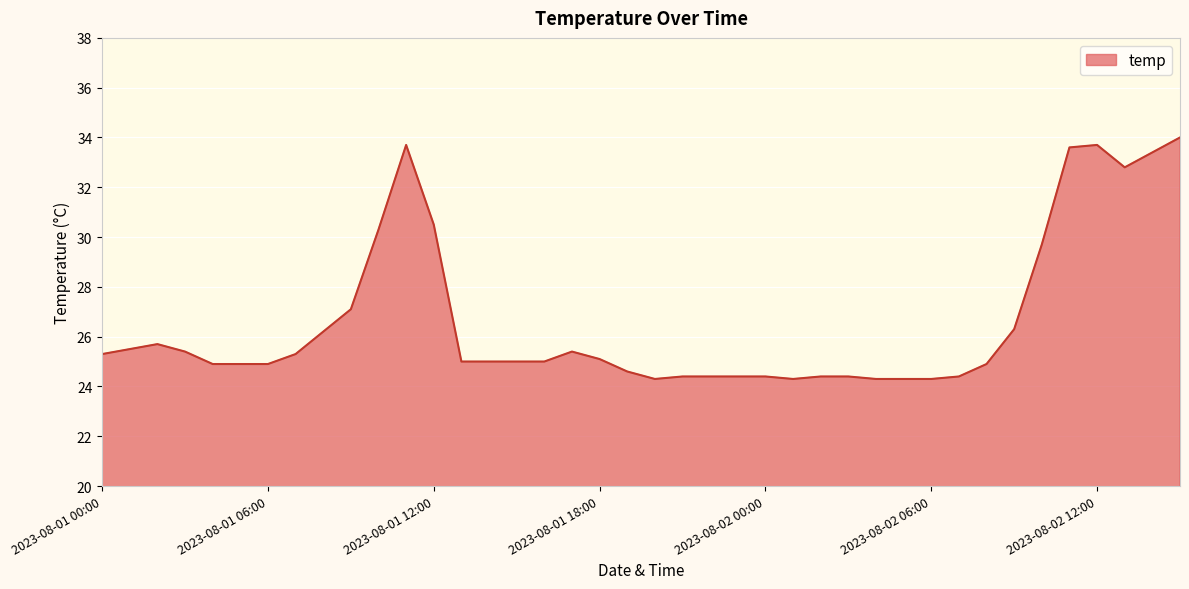

What is the difference between the second highest and second lowest values?

9.4